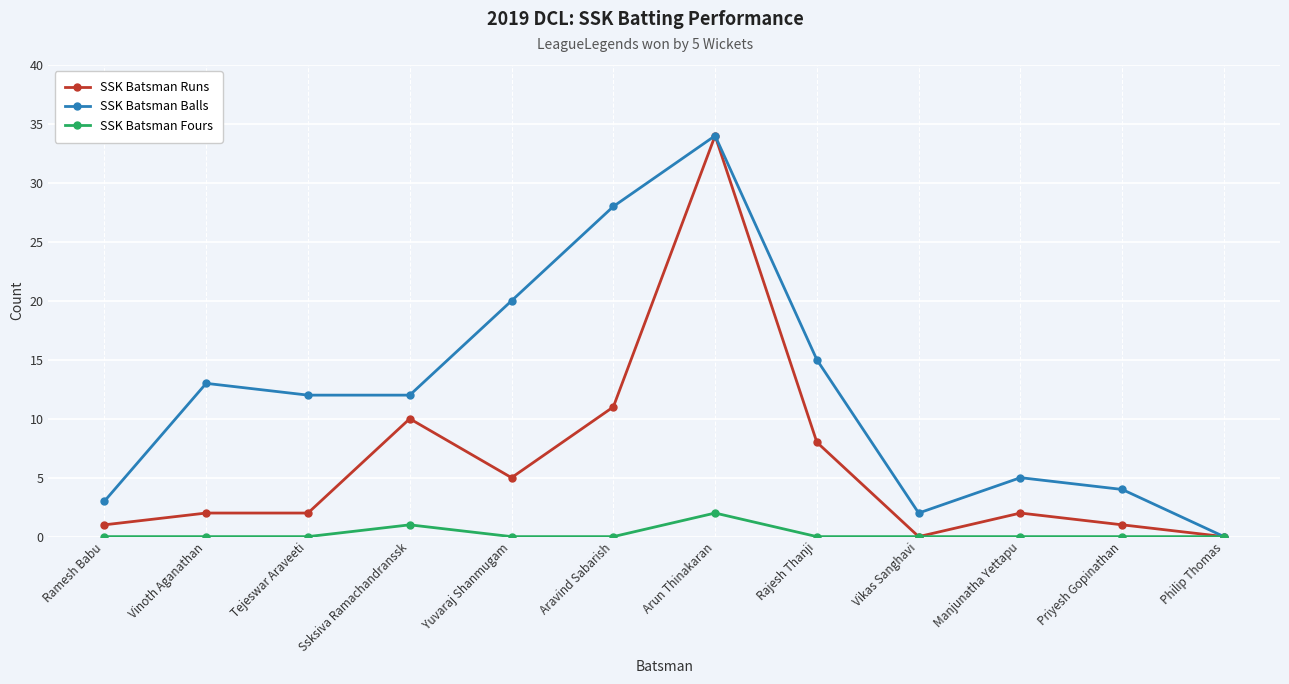

Reading left to right, transcribe all the data shown in this chart.

SSK Batsman Runs: 1	2	2	10	5	11	34	8	0	2	1	0
SSK Batsman Balls: 3	13	12	12	20	28	34	15	2	5	4	0
SSK Batsman Fours: 0	0	0	1	0	0	2	0	0	0	0	0